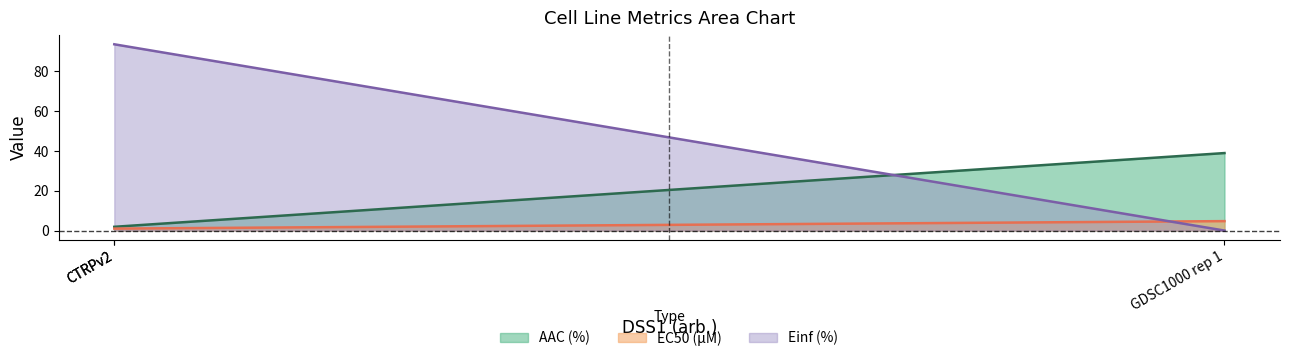

The value of Einf (%) at CTRPv2 is 149.0. True or false?

False